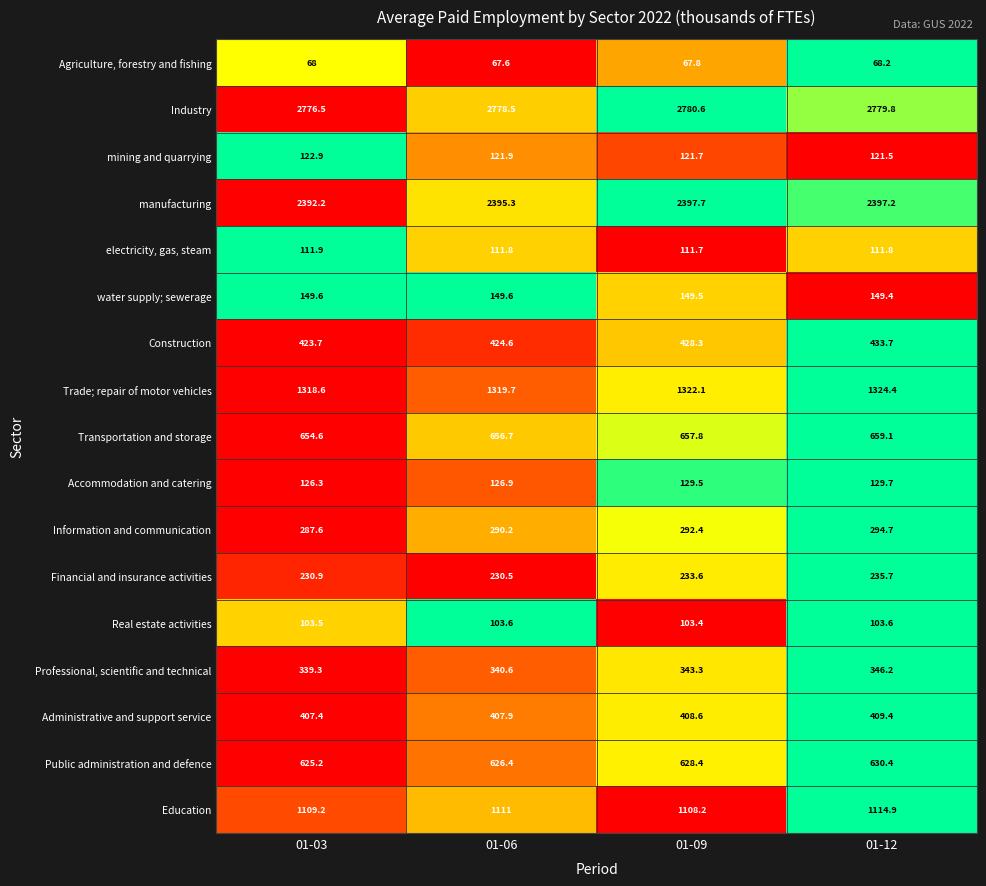

Is it true that electricity, gas, steam equals 111.9 at 01-03?

True